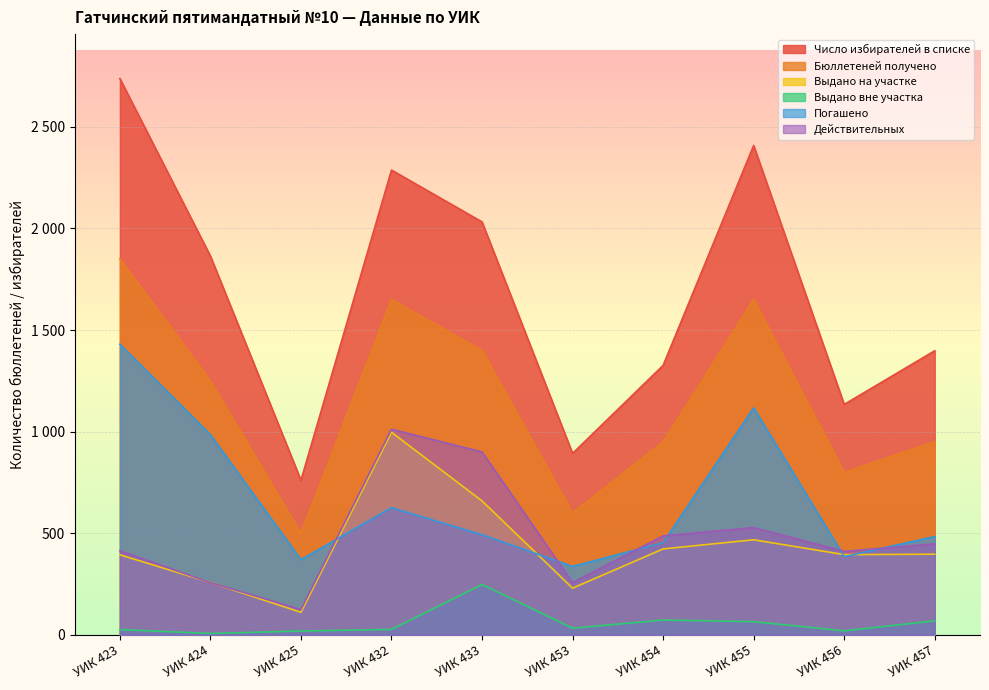

True or false: Бюллетеней получено has more than 0 points higher than both neighbors.

True